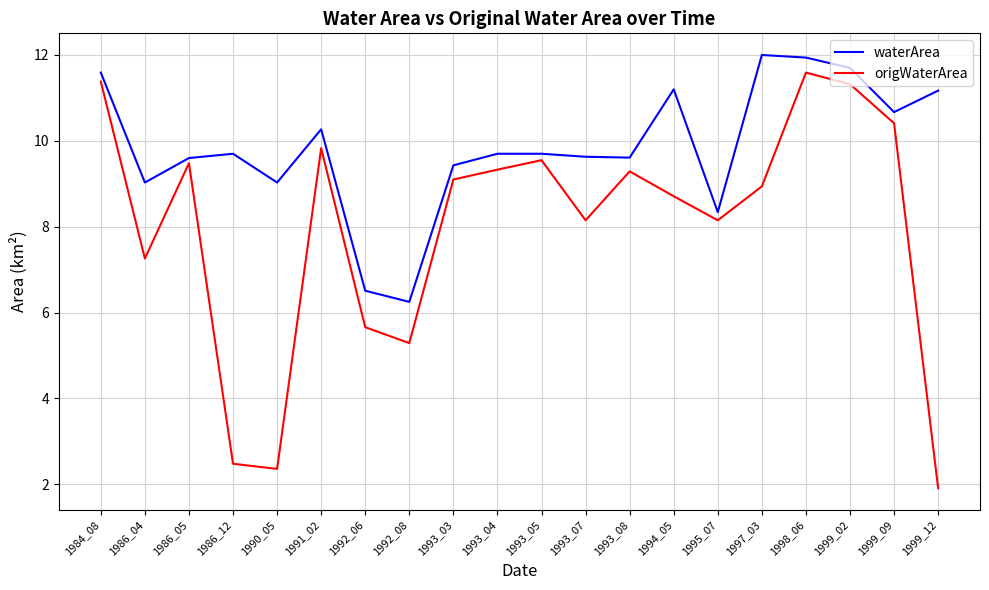

True or false: origWaterArea and waterArea intersect in this chart.

False